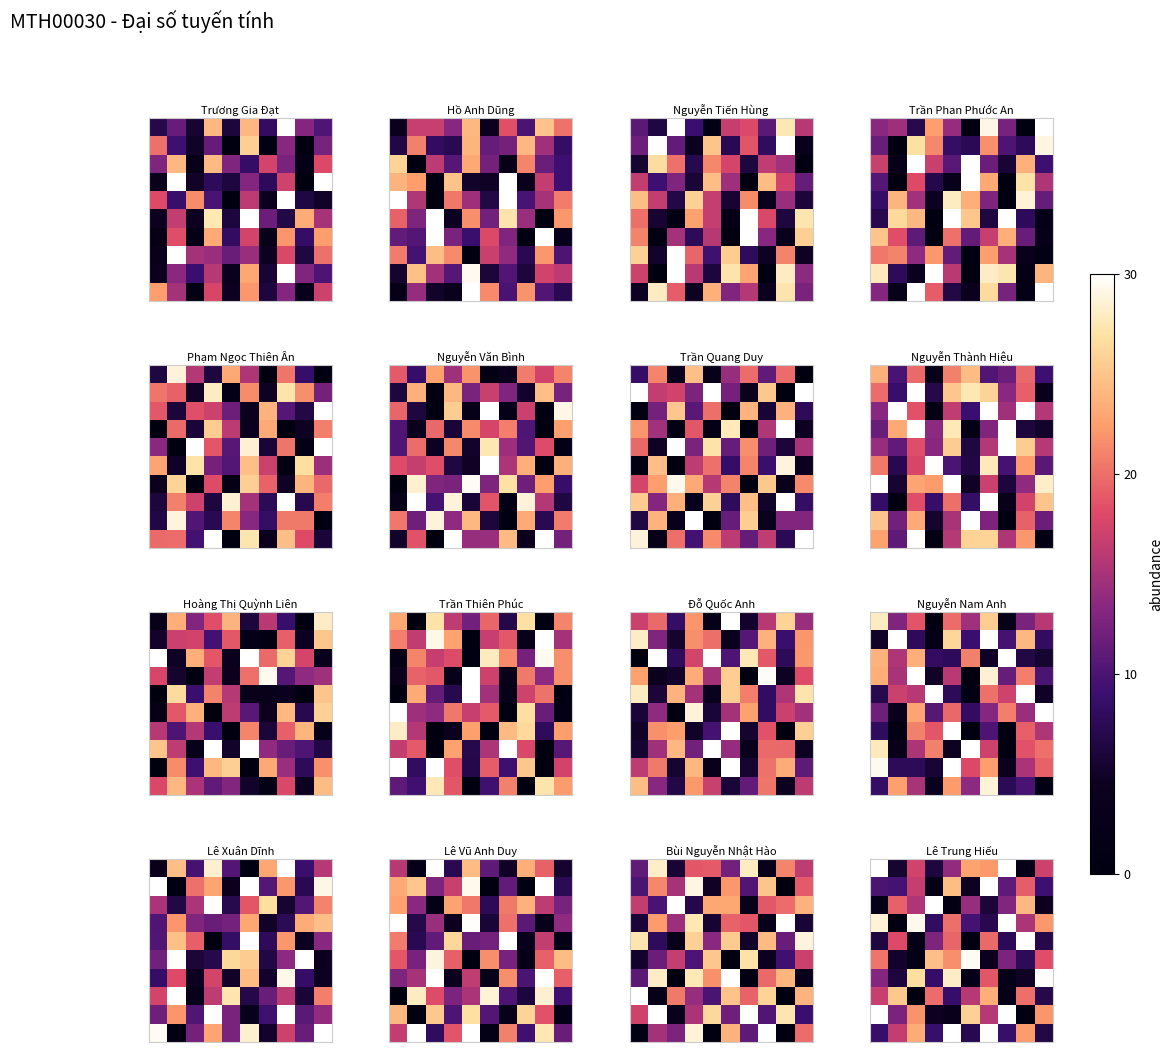

What is the spread (max minus min) of values at 4?

29.2